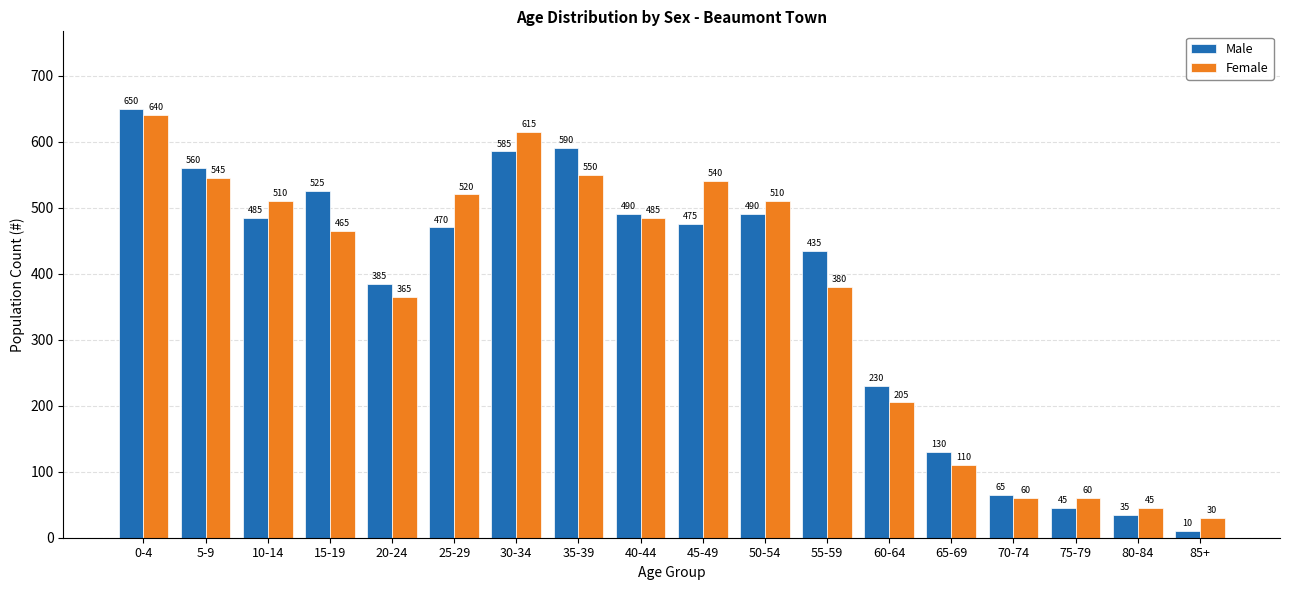

What is the difference between the second highest and second lowest values in the Male series?

555